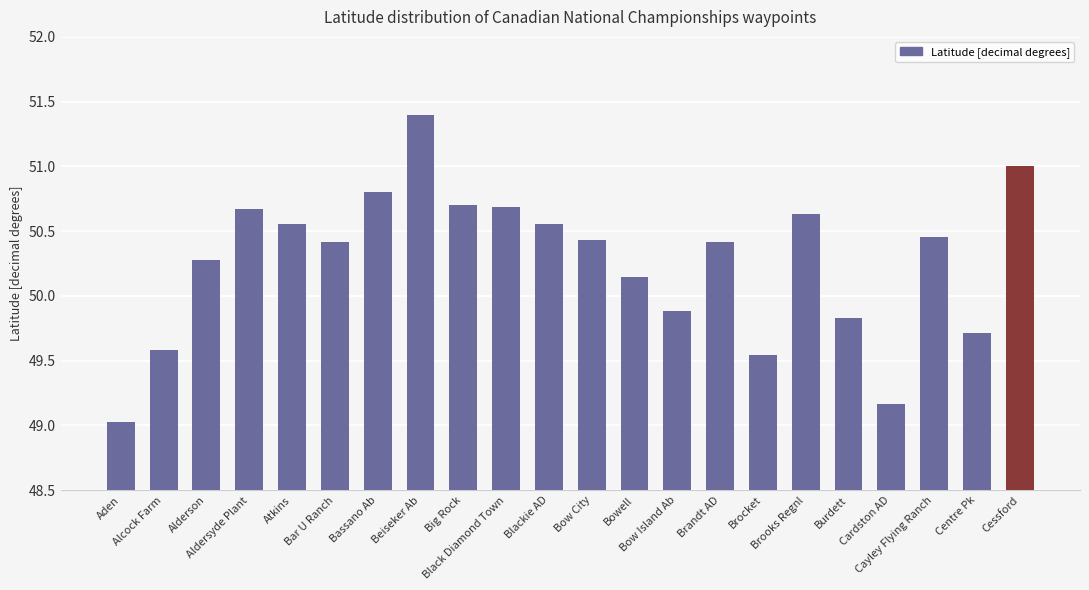

What is the ratio of the value at Black Diamond Town to the value at Cardston AD?

1.0